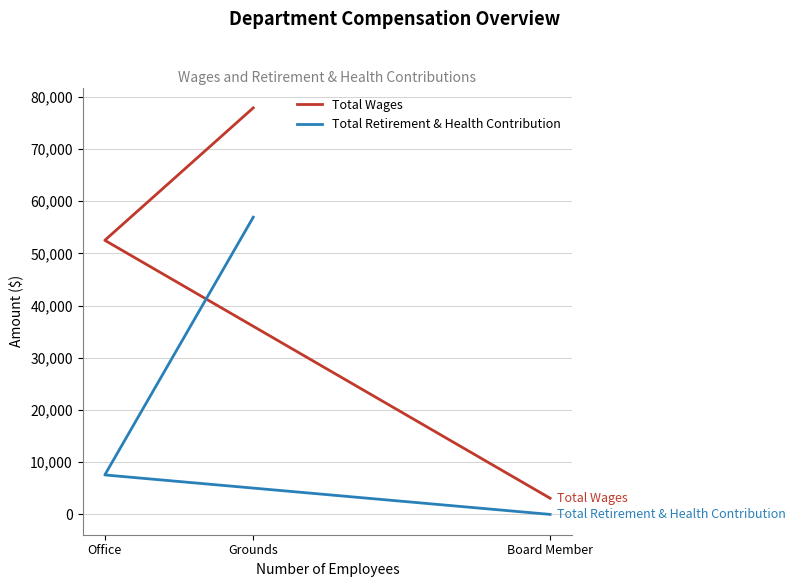

What is the difference between the highest and lowest values at Grounds?

20945